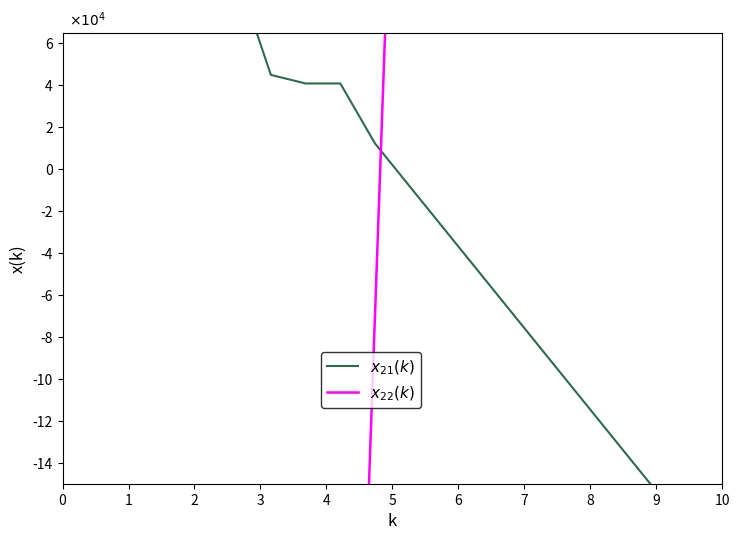

Which series has the largest total across all categories?

$x_{21}(k)$